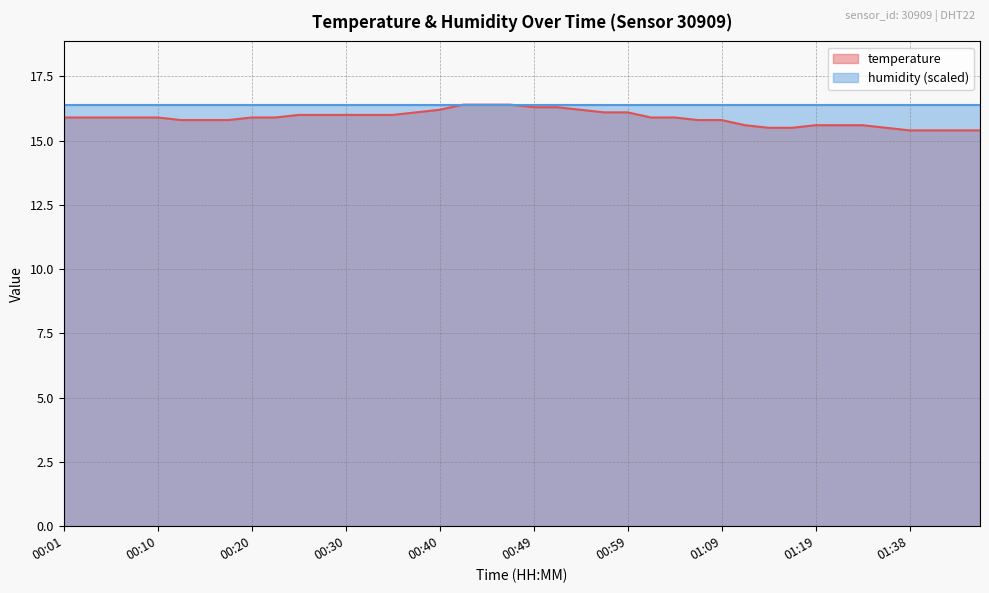

What is the label of the 7th point from the right?

01:28